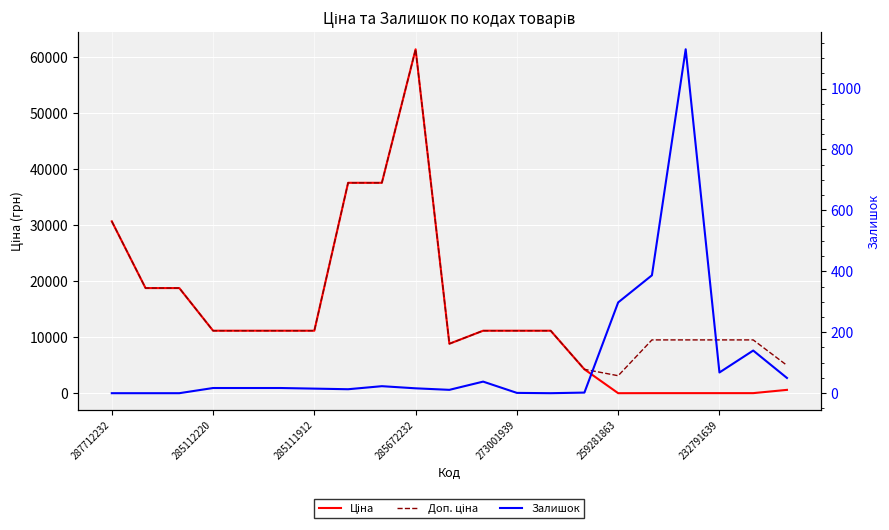

At 13, list the series in order from smallest to largest.

Залишок, Ціна, Доп. ціна